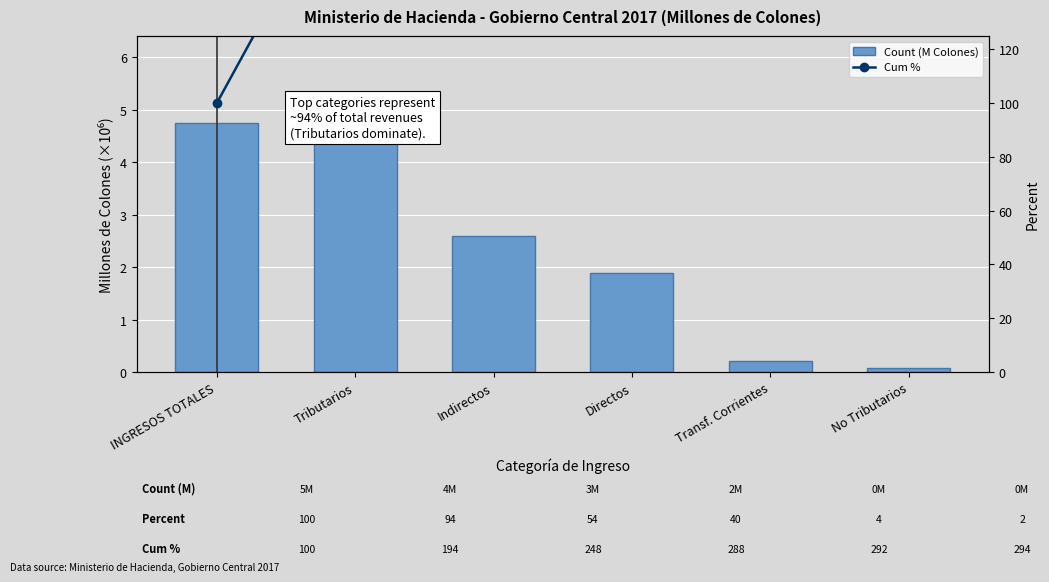

True or false: Cum % has a value of 389.5 at Transf. Corrientes.

False